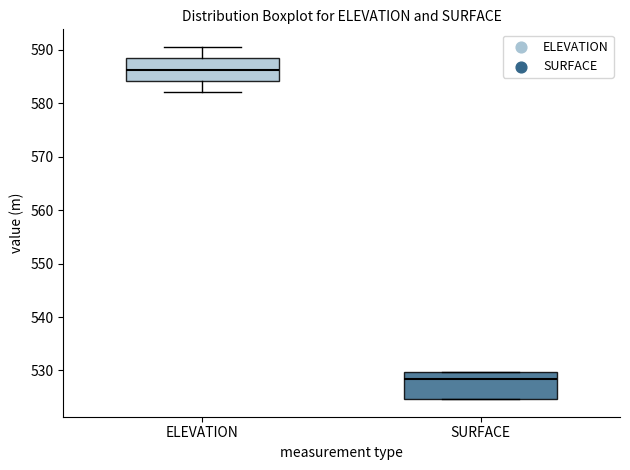

Which box's median line is the highest?

ELEVATION